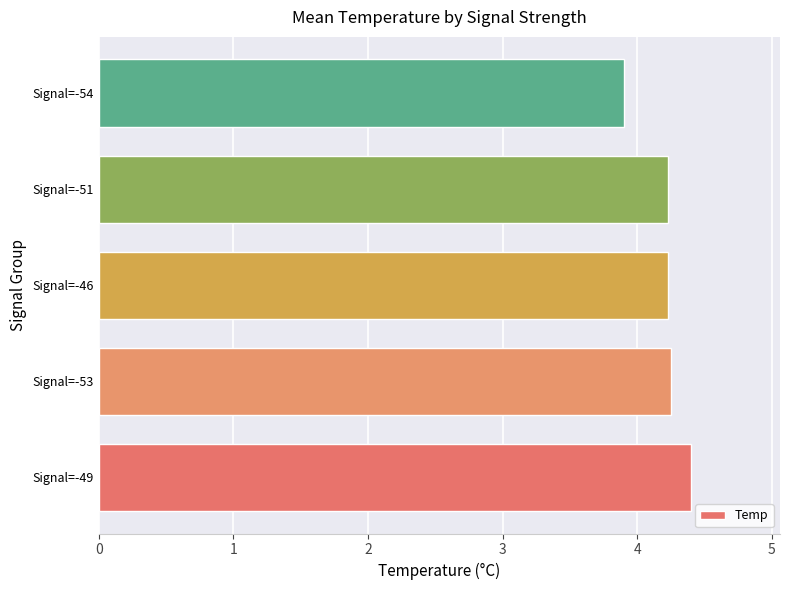

Are the bars grouped side by side (vs. stacked)?

No